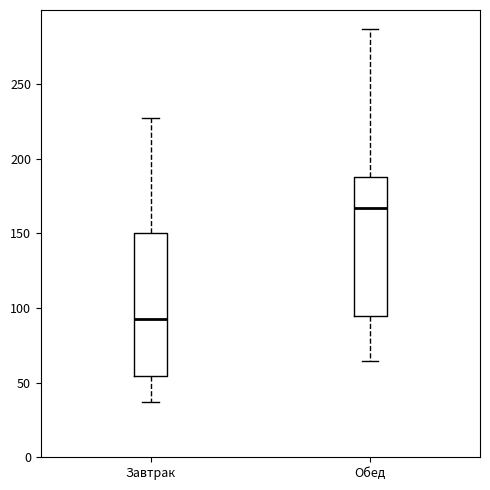

Where does the lower whisker of the box for Завтрак end on the y-axis? The values are not printed on the chart, so give them approximately, as read against the axis.

35